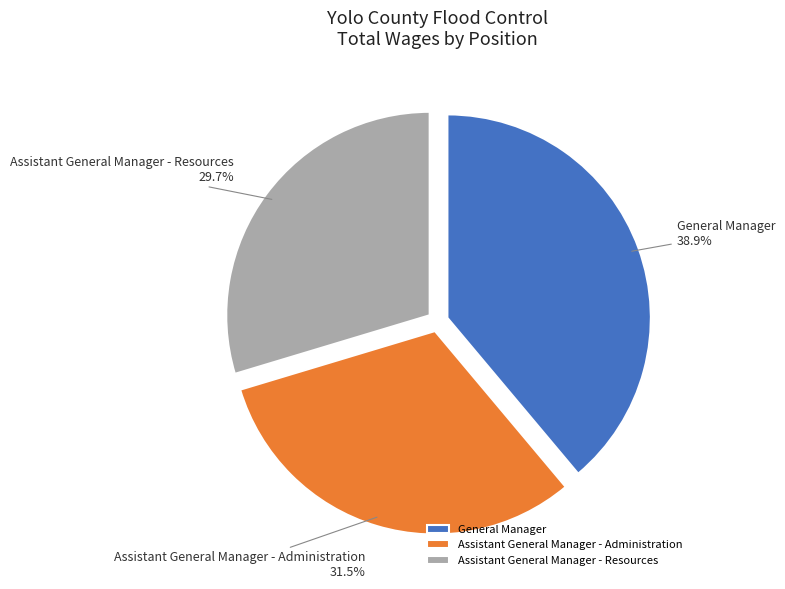

Does any single category account for the majority?

No